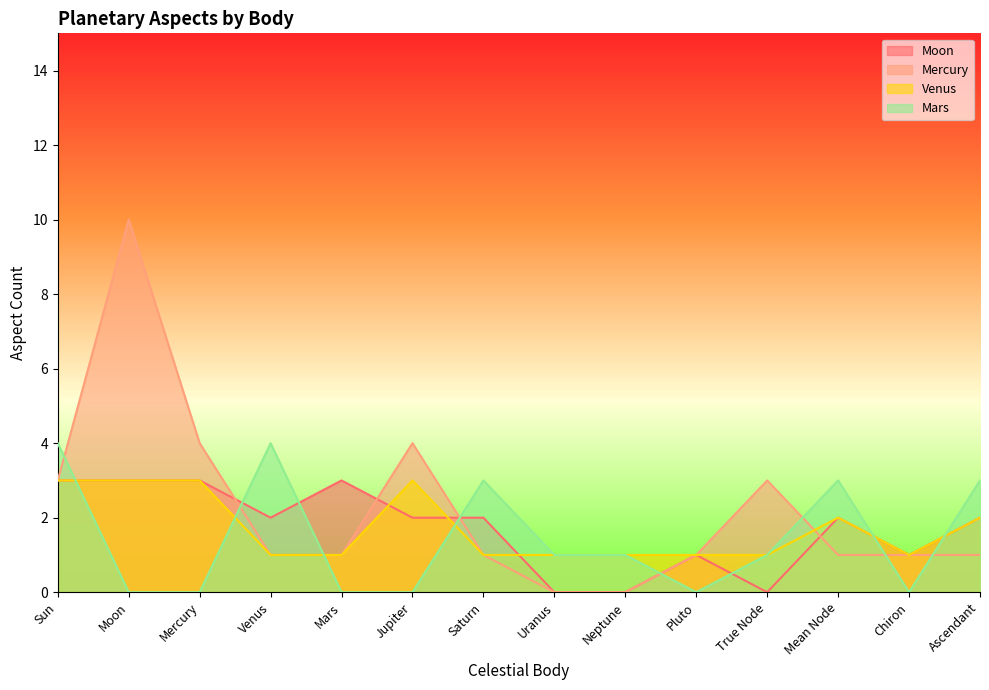

In Mars, how many points are higher than both neighbors (excluding endpoints)?

3